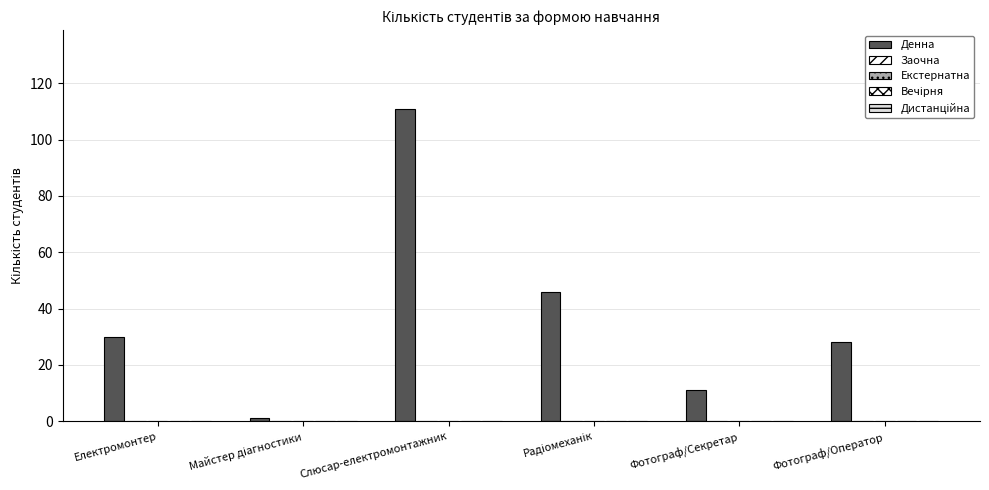

How many data points does each series have?

6